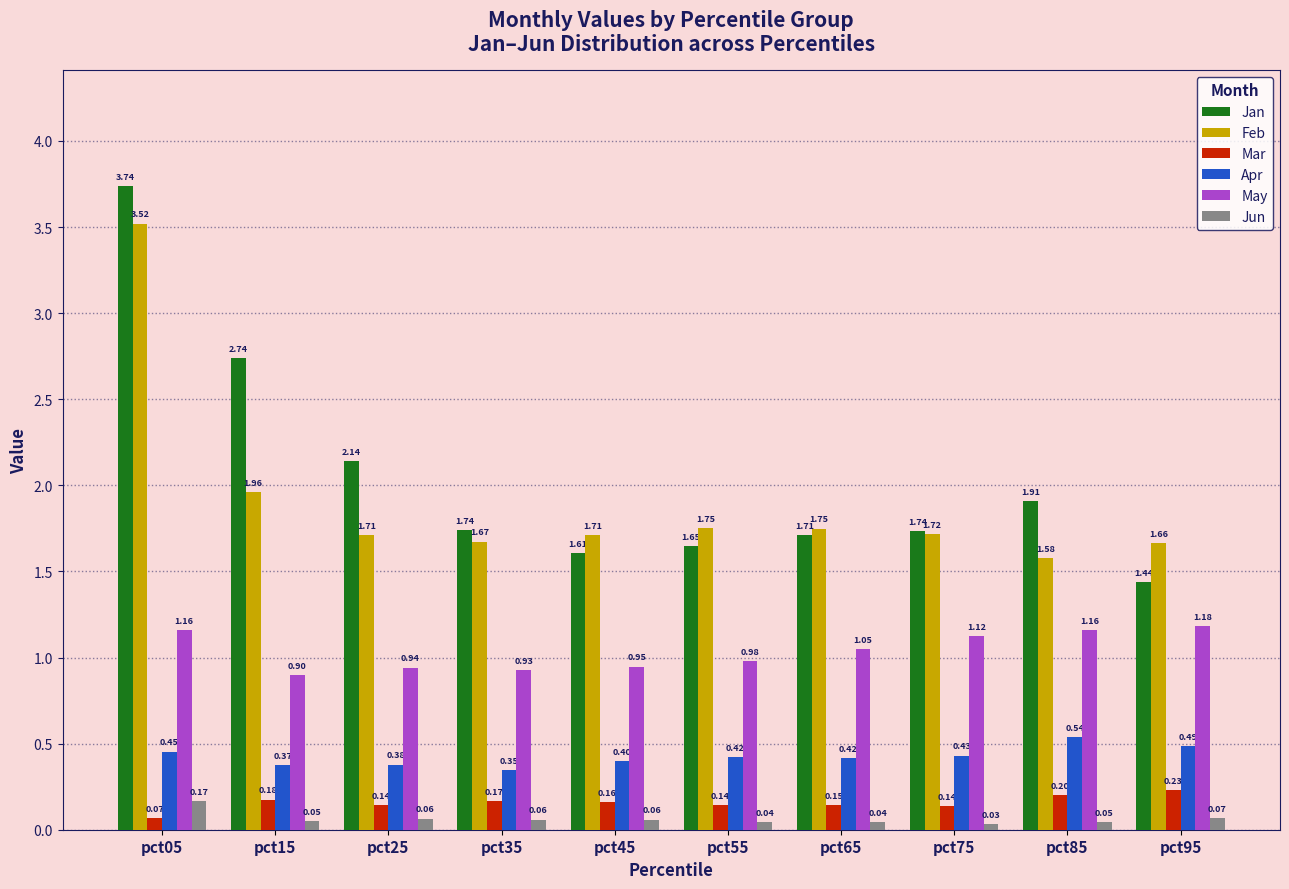

Is the value of Jan at pct85 greater than the value of Apr at pct45?

Yes